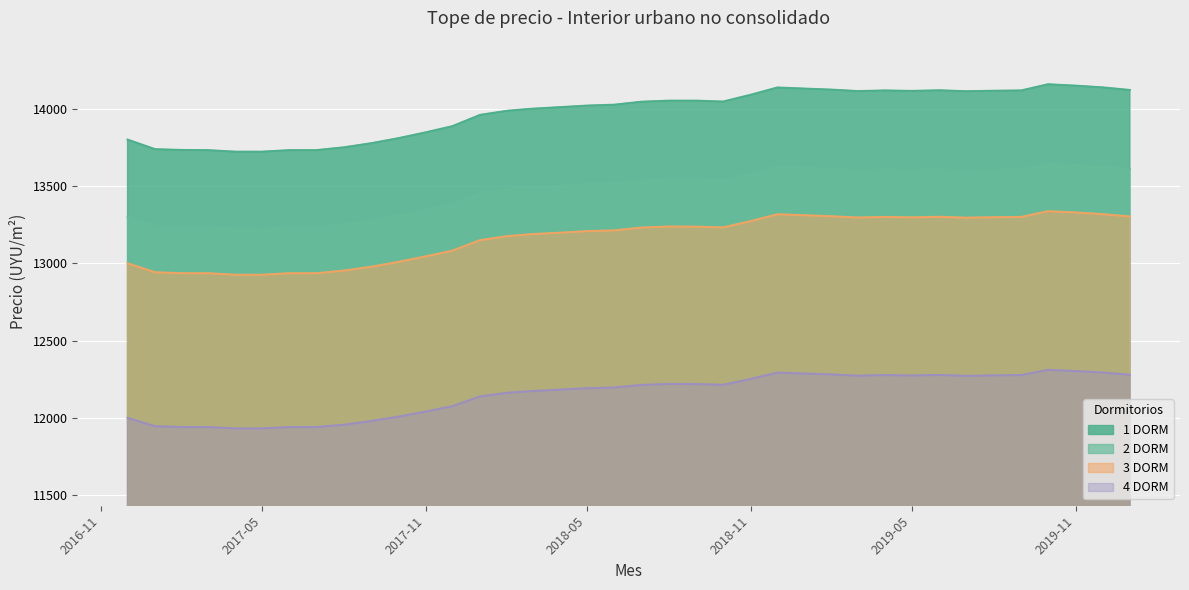

List the series in order of their peak value, highest first.

1 DORM, 2 DORM, 3 DORM, 4 DORM